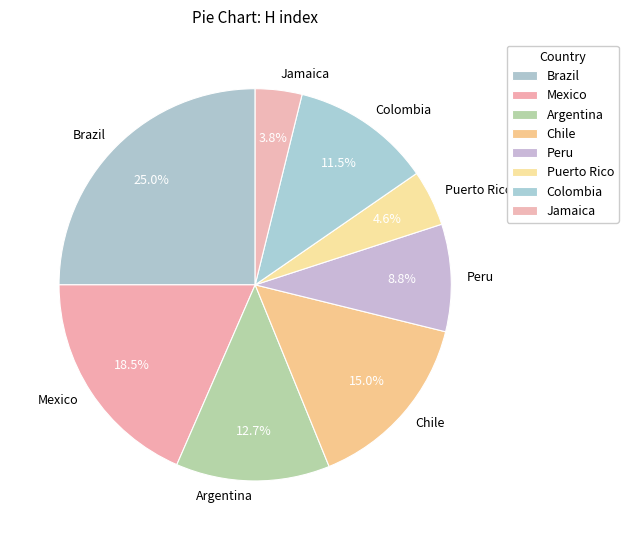

What is the largest slice in the pie chart?

Brazil